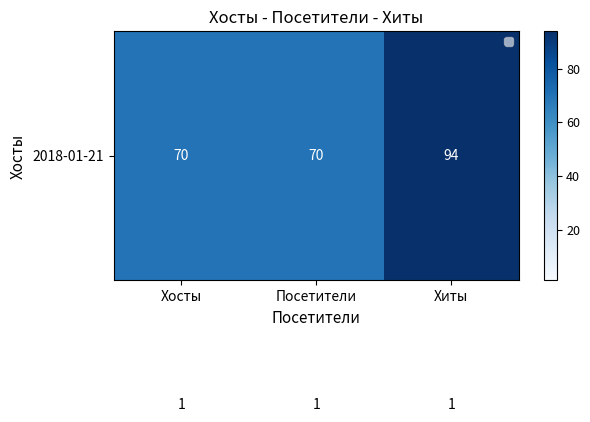

Which label corresponds to the largest value in the chart?

Хиты